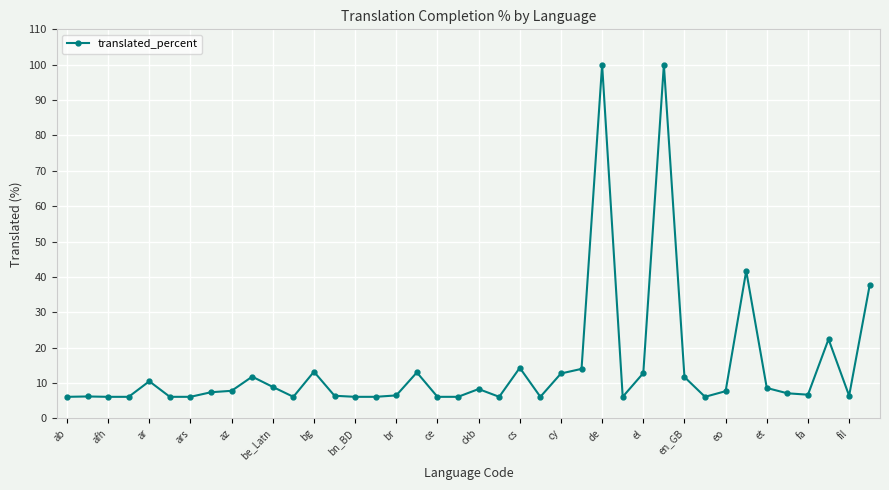

Does the chart display data point markers on the line(s)?

Yes